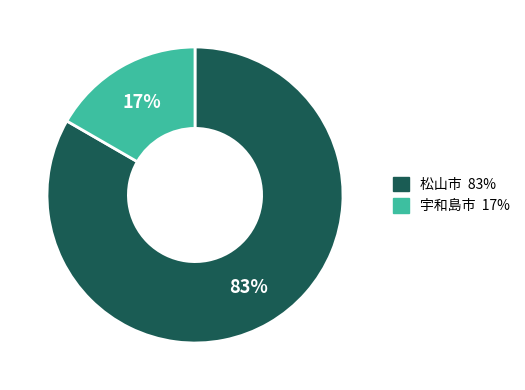

Is there any slice that represents more than half of the pie?

Yes